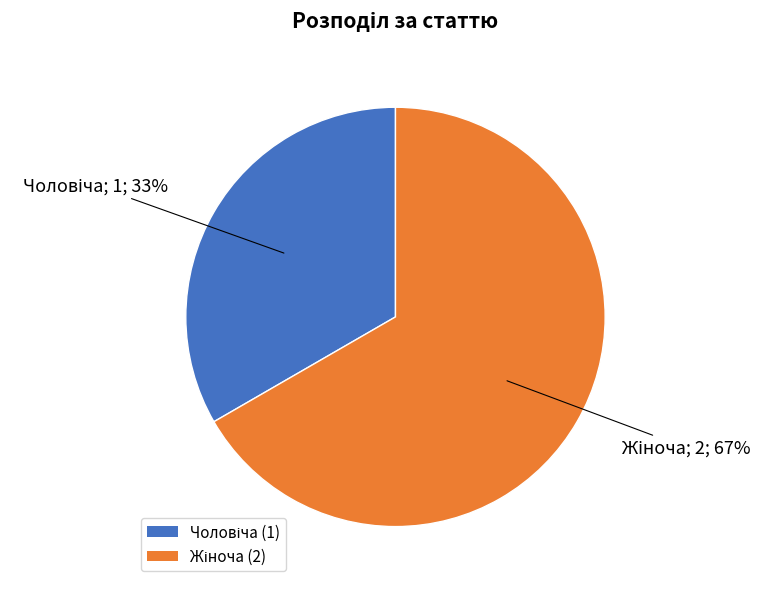

Count the number of slices in the pie.

2